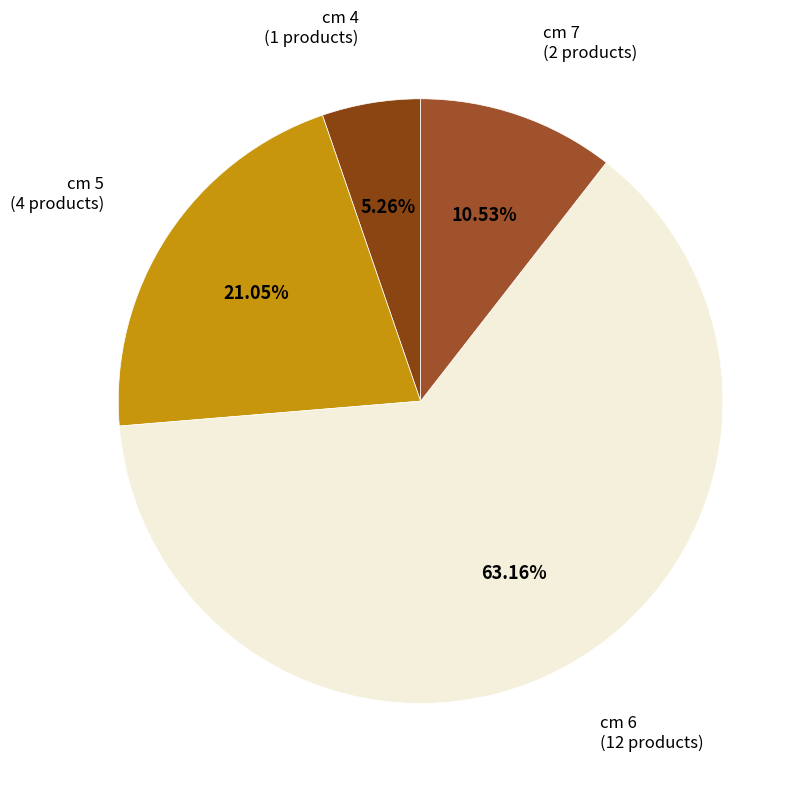

Count the number of slices in the pie.

4